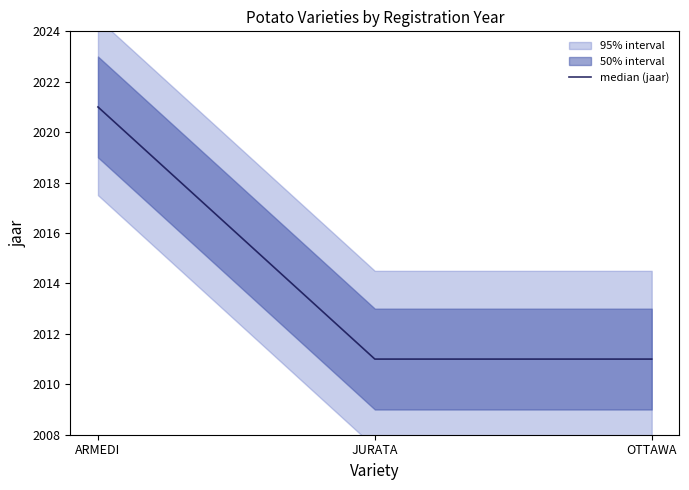

Reading left to right, transcribe all the data shown in this chart.

ARMEDI=2021	JURATA=2011	OTTAWA=2011